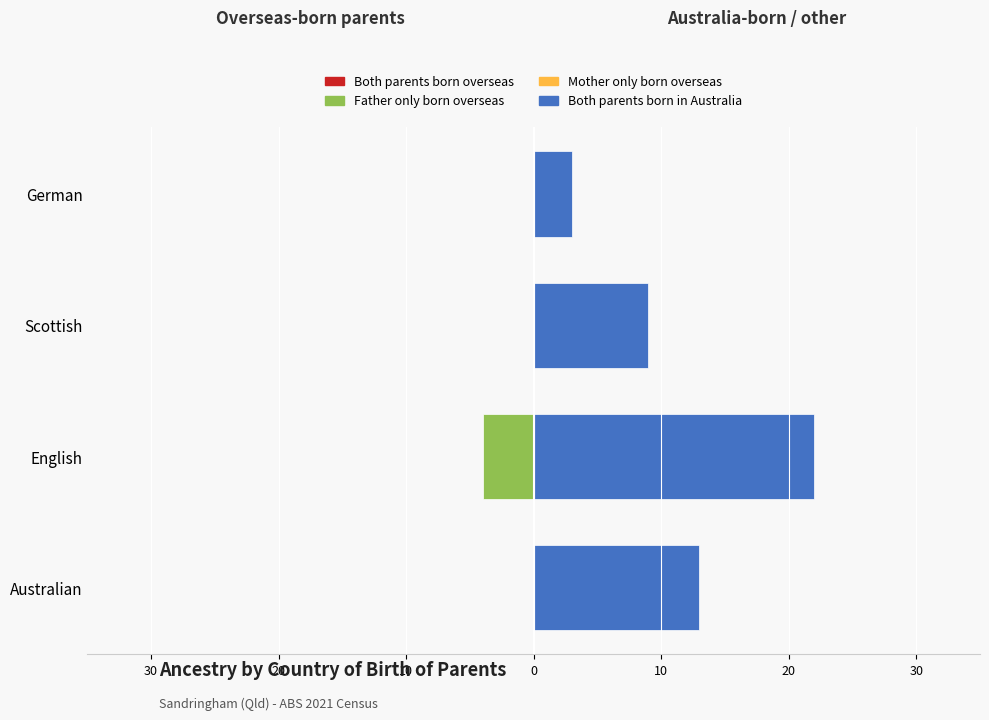

What is the smallest value displayed?

-4.0